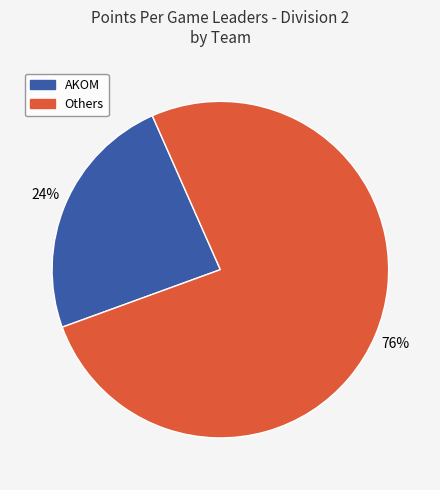

Is there a majority slice in this chart?

Yes